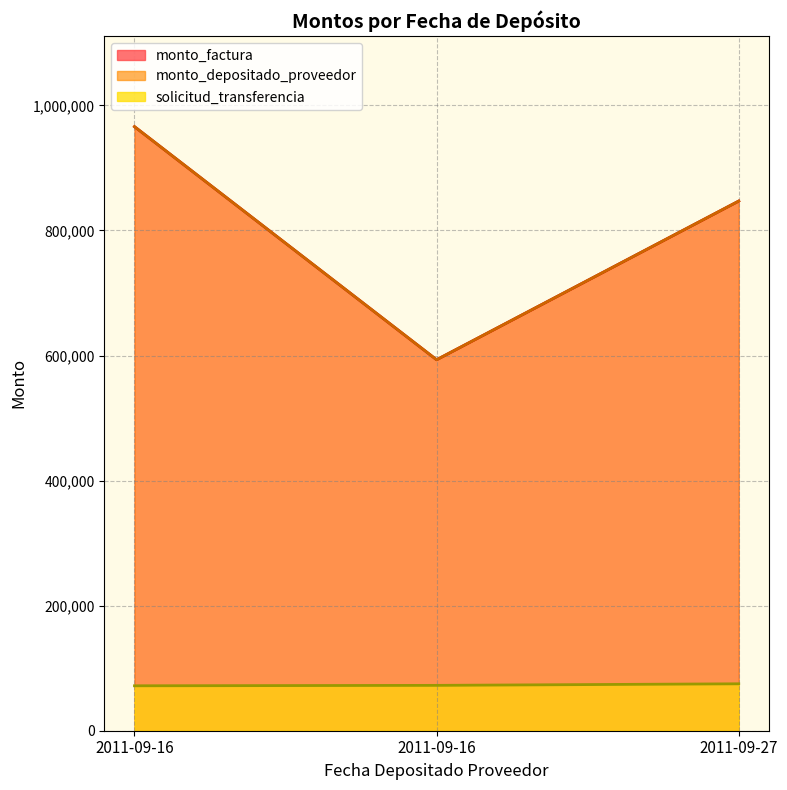

The solicitud_transferencia series shows 38490 at 2011-09-16. True or false?

False